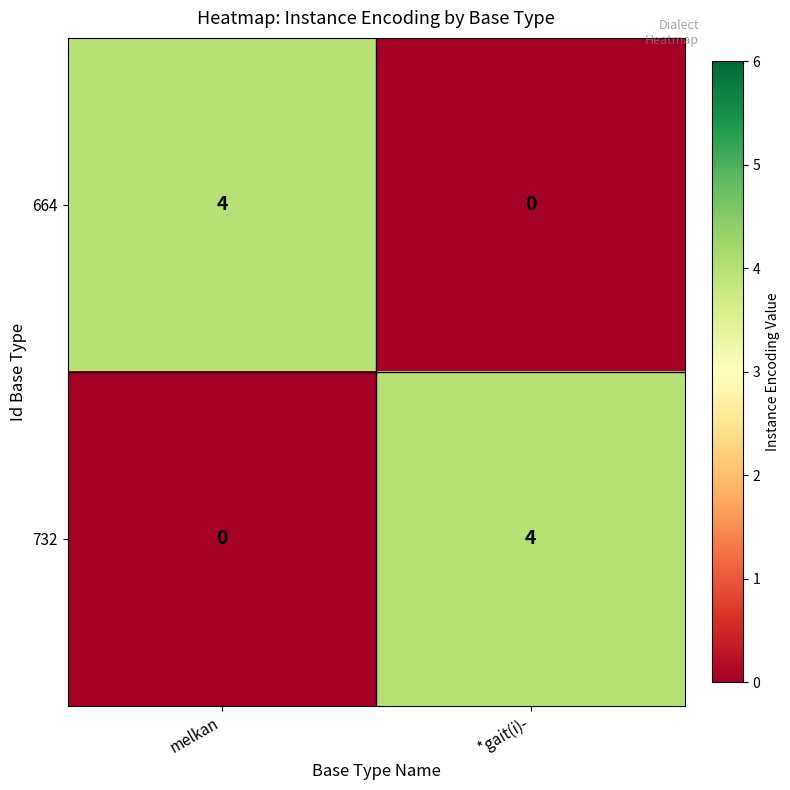

What is the total value across all series at melkan?

4